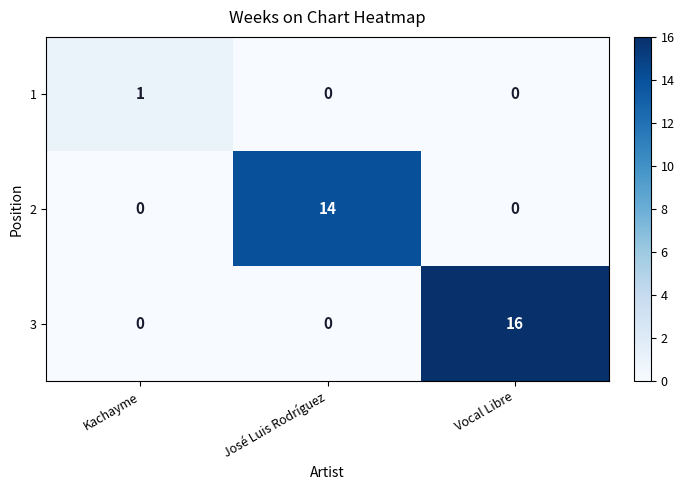

The value of 3 at José Luis Rodríguez is 8. True or false?

False